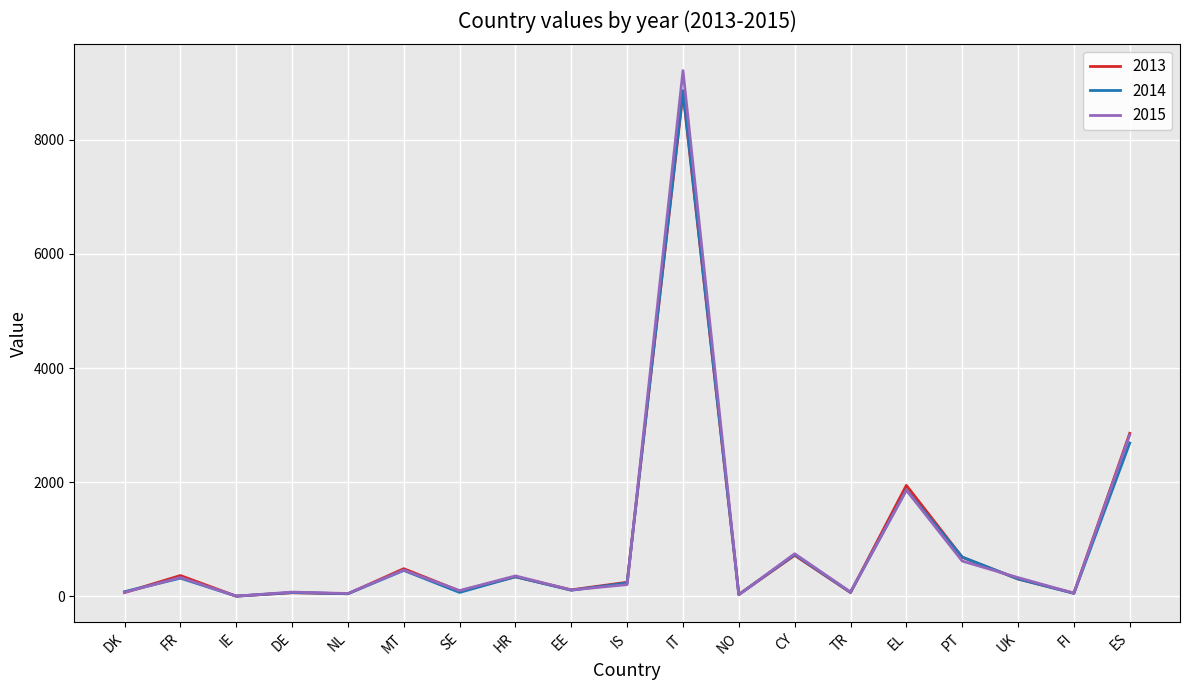

Between IS and ES, which series saw the biggest shift?

2015